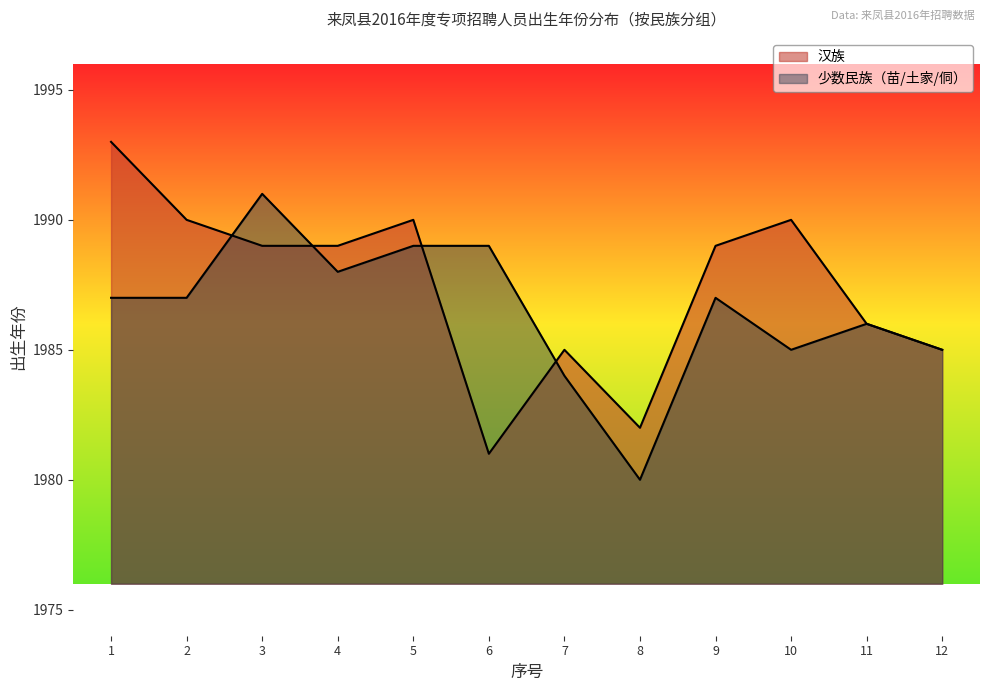

Reading right to left, what are all the values shown in this chart?

汉: 12=1985	11=1986	10=1990	9=1989	8=1982	7=1985	6=1981	5=1990	4=1989	3=1989	2=1990	1=1993
苗/土家/侗/其他: 12=1985	11=1986	10=1985	9=1987	8=1980	7=1984	6=1989	5=1989	4=1988	3=1991	2=1987	1=1987